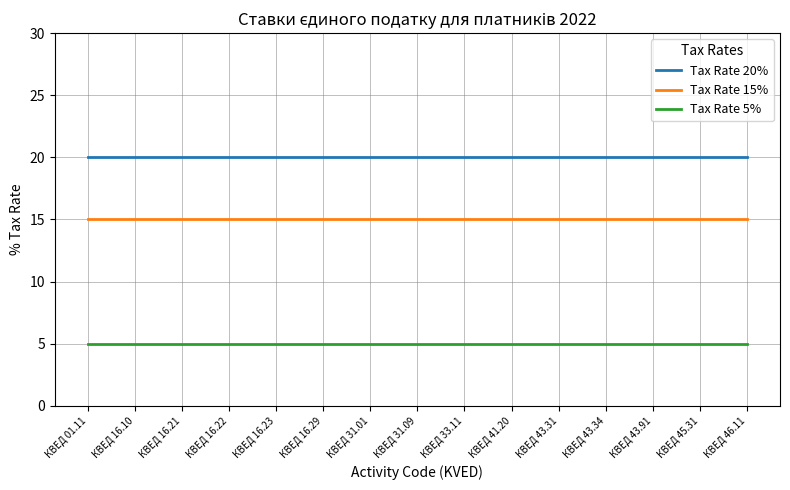

At КВЕД 31.09, list the series in order from largest to smallest.

Tax Rate 20%, Tax Rate 15%, Tax Rate 5%